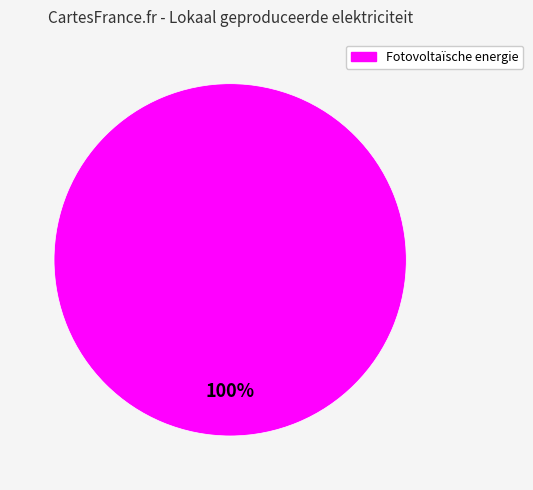

Does any single category account for the majority?

Yes